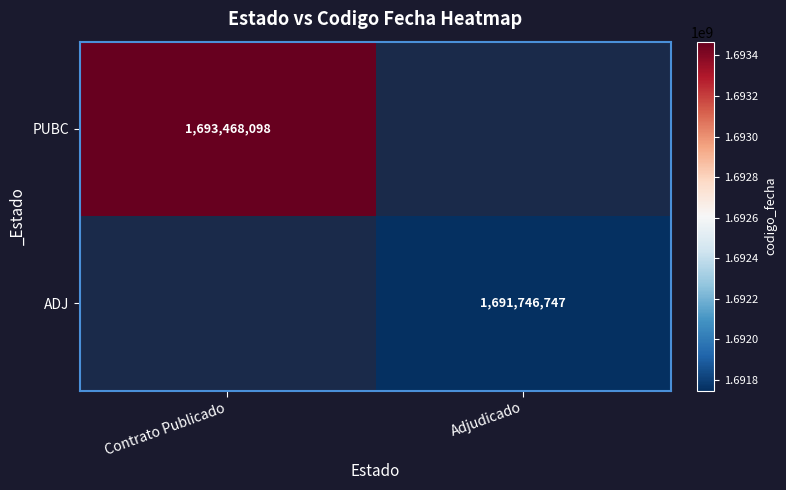

What is the maximum value shown in the chart?

1693468098.0